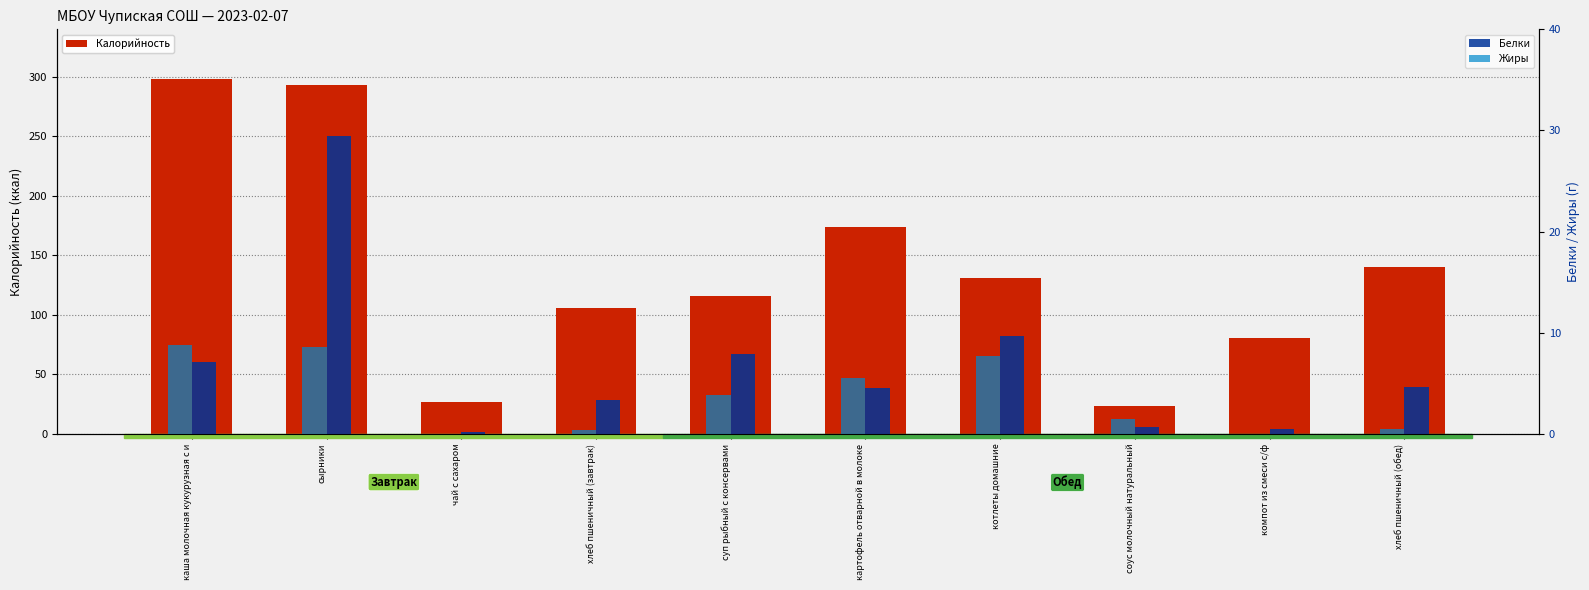

What is the difference between the maximum and minimum values in the Жиры series?

8.8